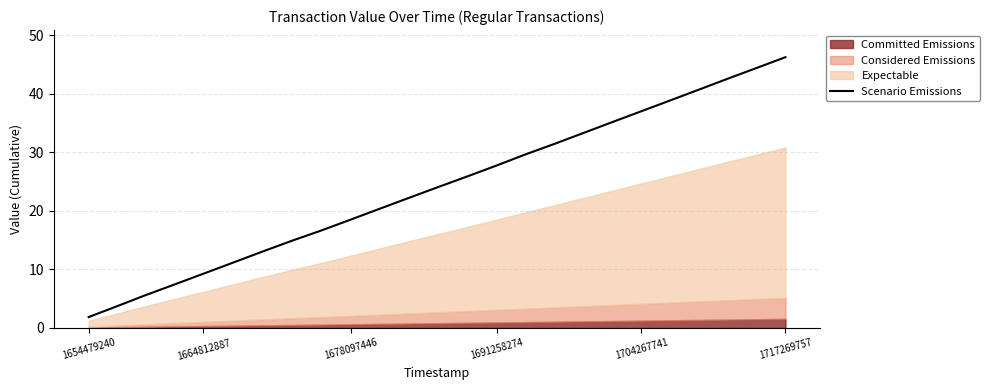

Which category has the highest value in the Scenario Emissions series?

1717269757